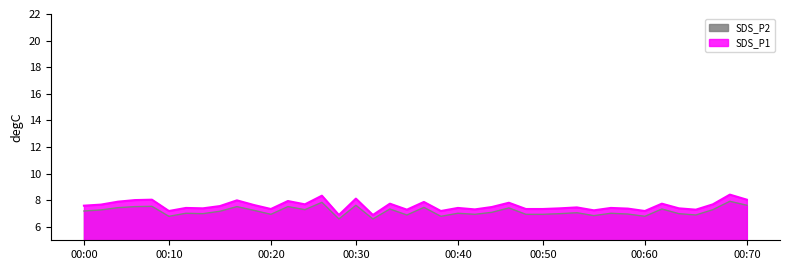

Where does the SDS_P2 series first go above 7?

00:00